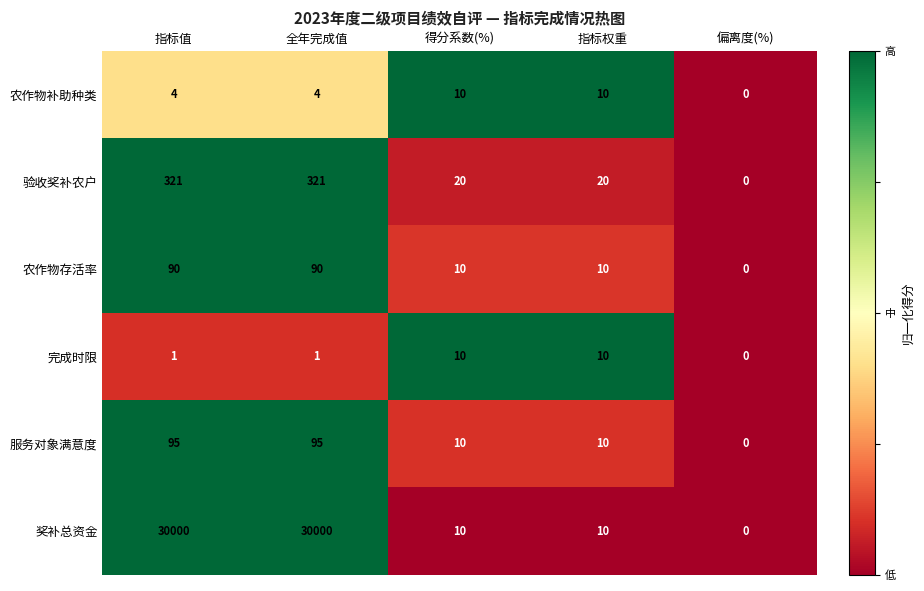

What is the spread (max minus min) of values at 指标值?

29999